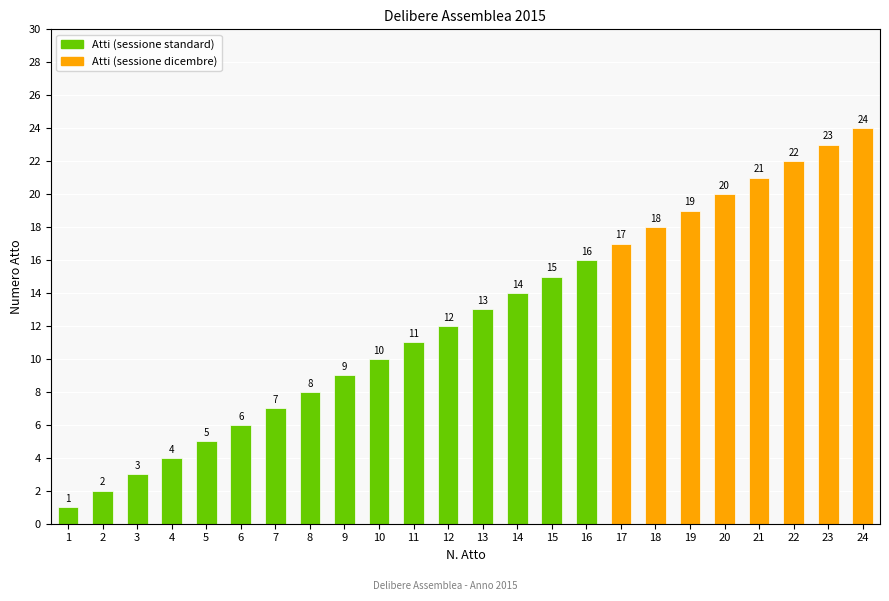

What is the value of the 18th bar from the left?

18